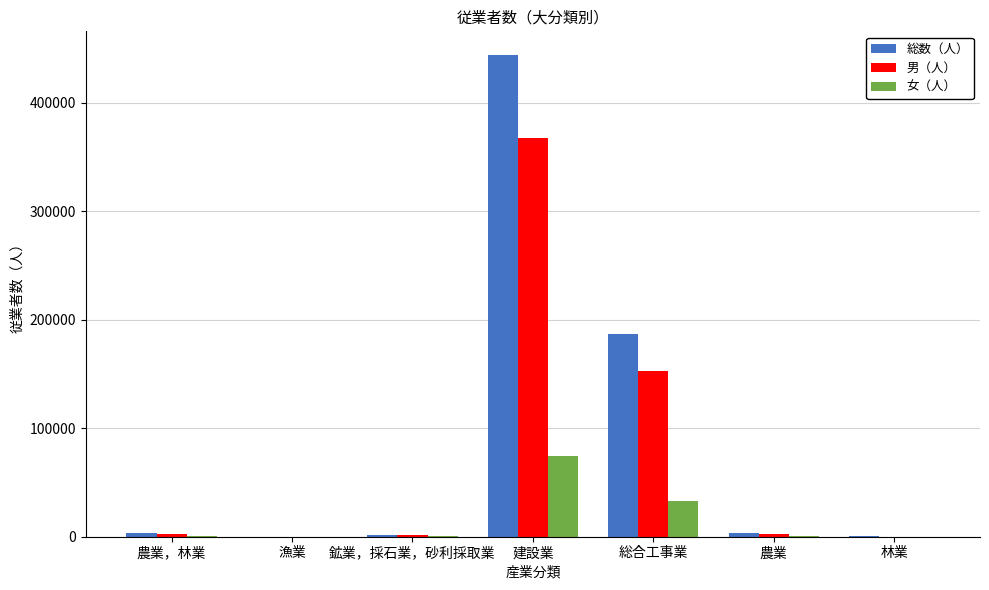

What is the sum of all 女（人） values?

109803